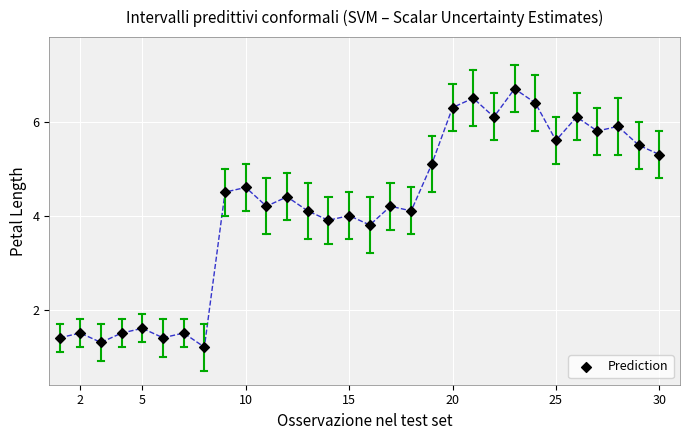

What is the range of X values (max minus min)?

29.0